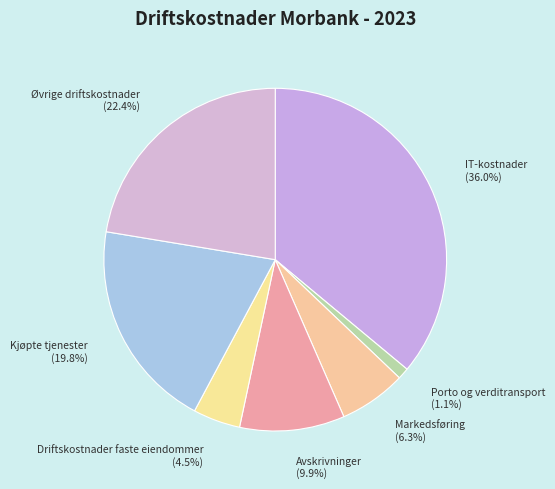

How much of the chart is everything except Kjøpte tjenester?

80.2%